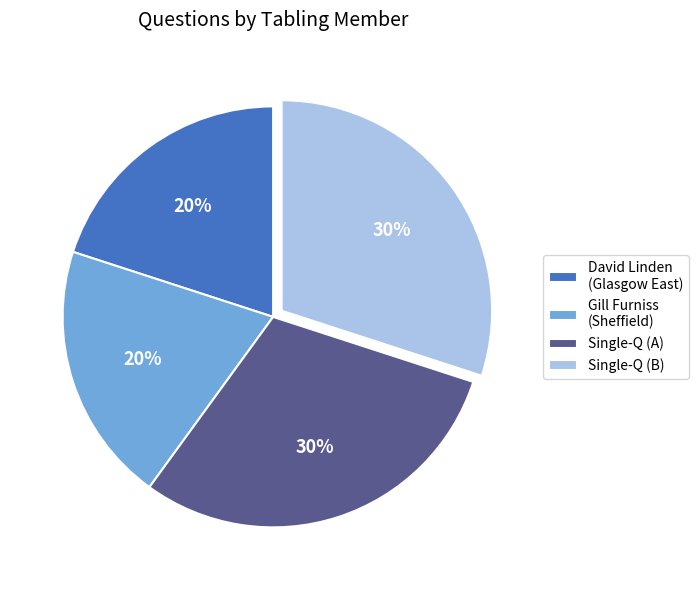

What percentage is the Single-Q (A) slice, to the nearest percent?

30%